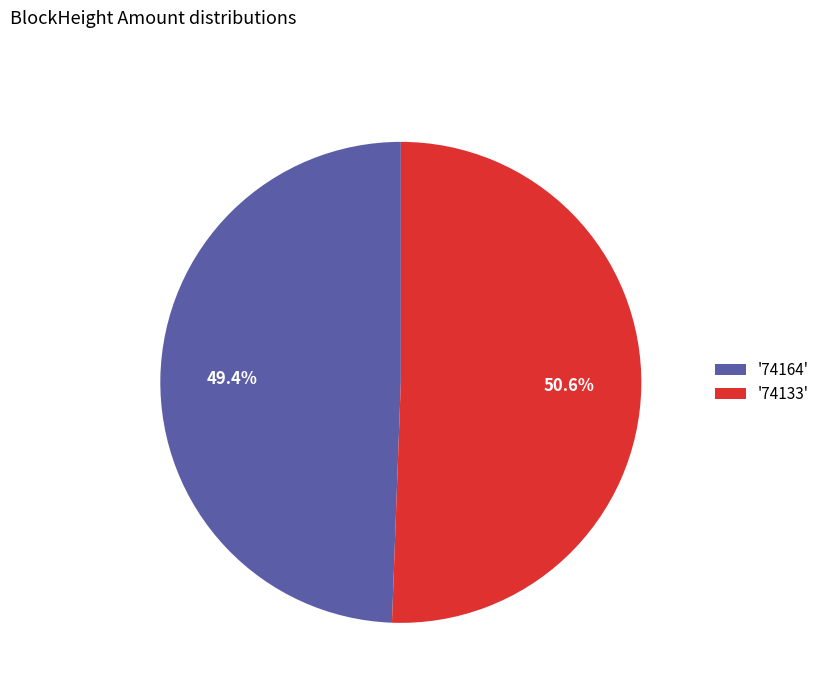

Which slice is the smallest?

'74164'